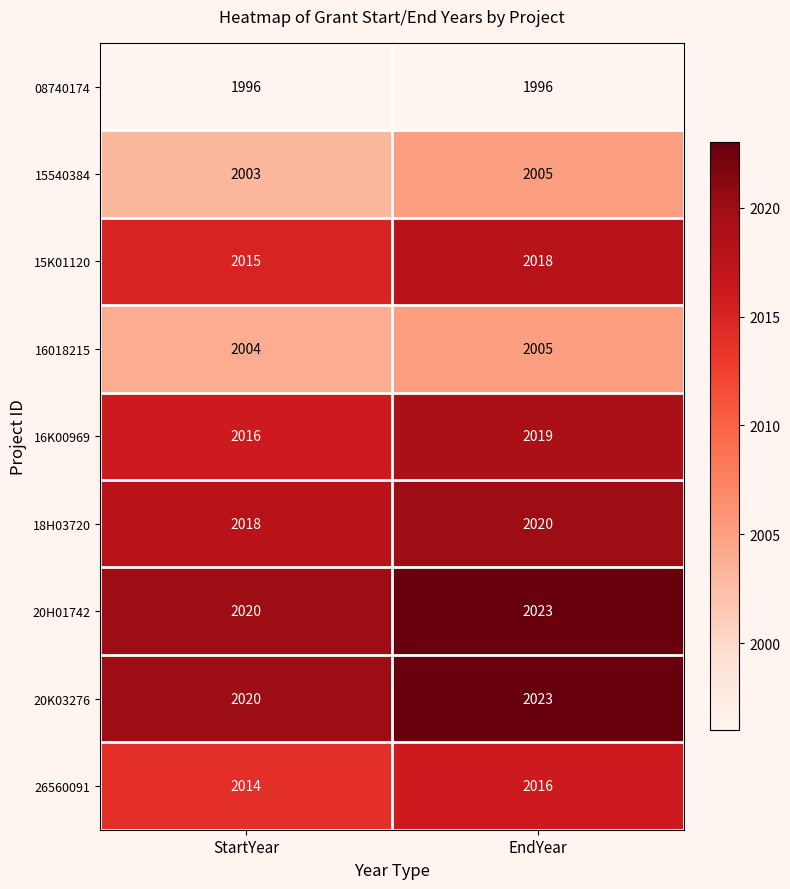

The 16018215 series shows 1099 at EndYear. True or false?

False